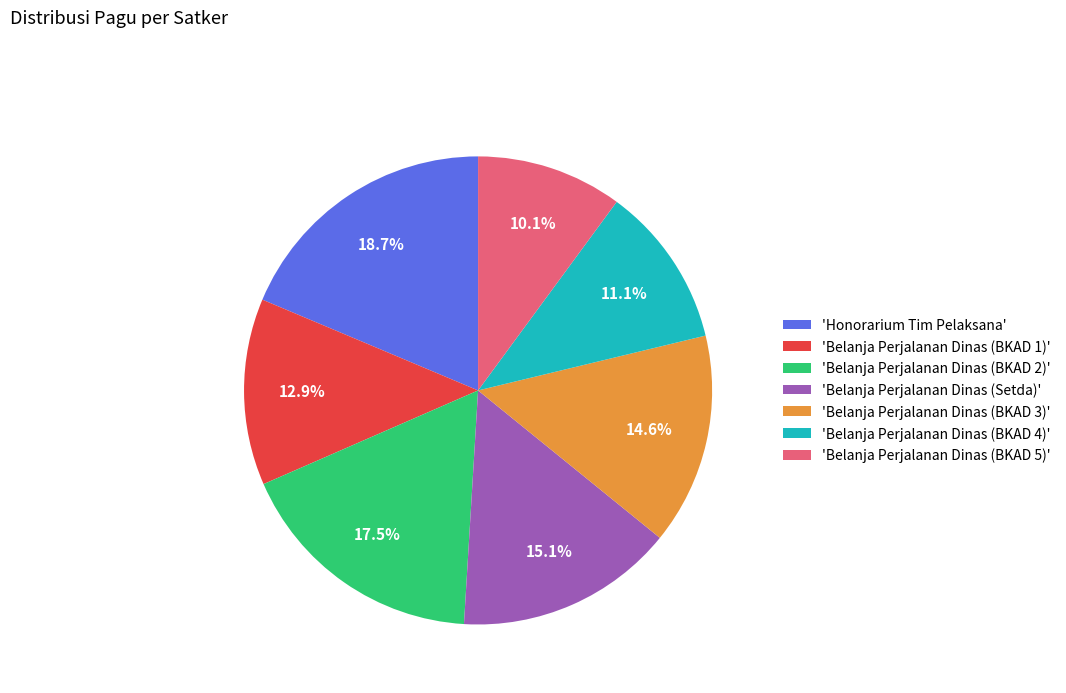

Combined, what portion of the pie is 'Belanja Perjalanan Dinas (BKAD 3)' and 'Belanja Perjalanan Dinas (BKAD 5)'?

24.7%